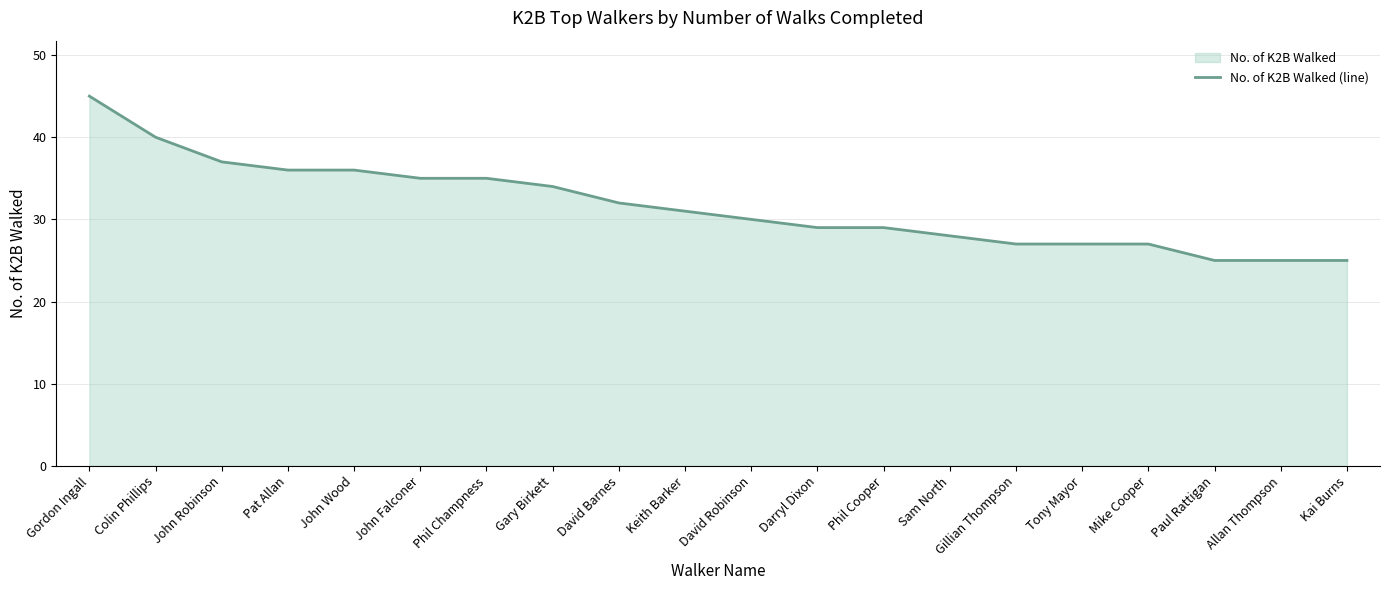

True or false: the data shows 29 at Phil Cooper.

True